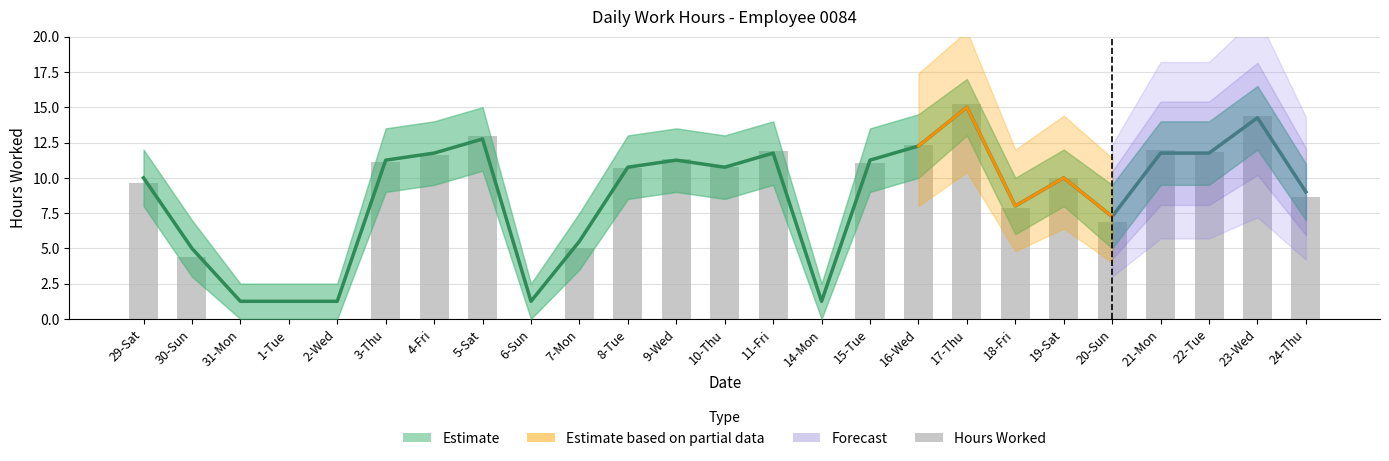

Between 11-Fri and 22-Tue, which series saw the biggest shift?

Hours Worked